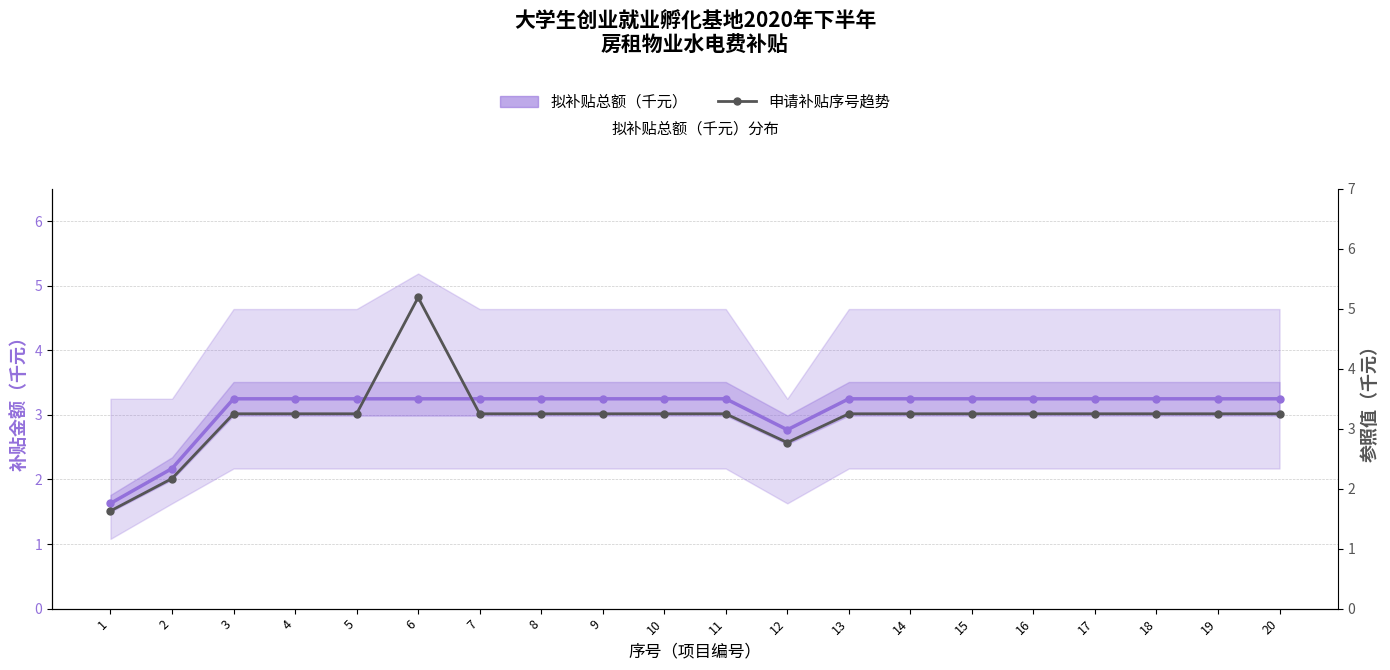

Reading right to left, list all the values displayed in this chart.

拟补贴总额（千元）: 3.2	3.2	3.2	3.2	3.2	3.2	3.2	3.2	2.8	3.2	3.2	3.2	3.2	3.2	3.2	3.2	3.2	3.2	2.2	1.6
申请补贴序号趋势: 3.2	3.2	3.2	3.2	3.2	3.2	3.2	3.2	2.8	3.2	3.2	3.2	3.2	3.2	5.2	3.2	3.2	3.2	2.2	1.6